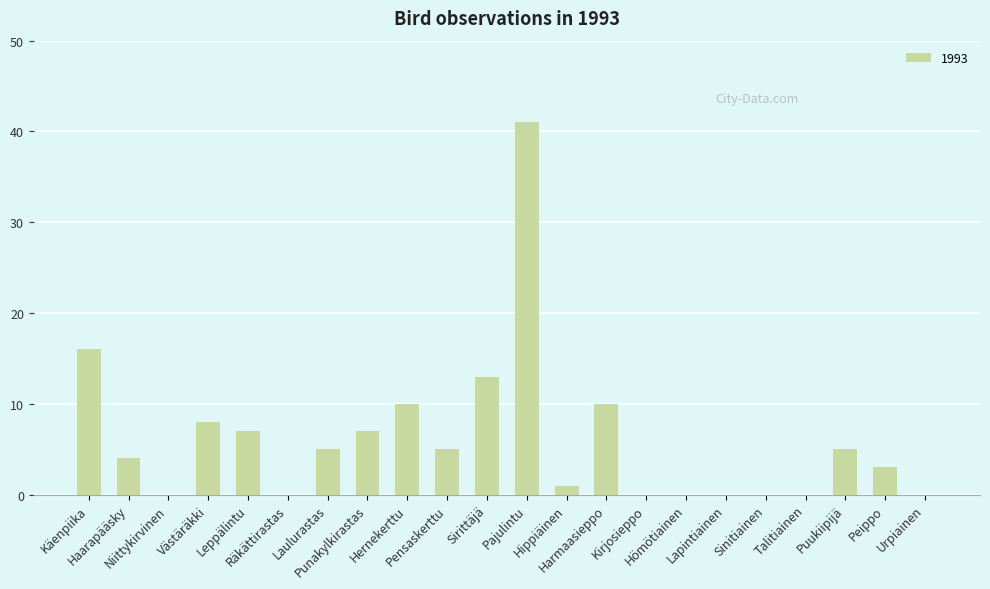

What is the average value?

6